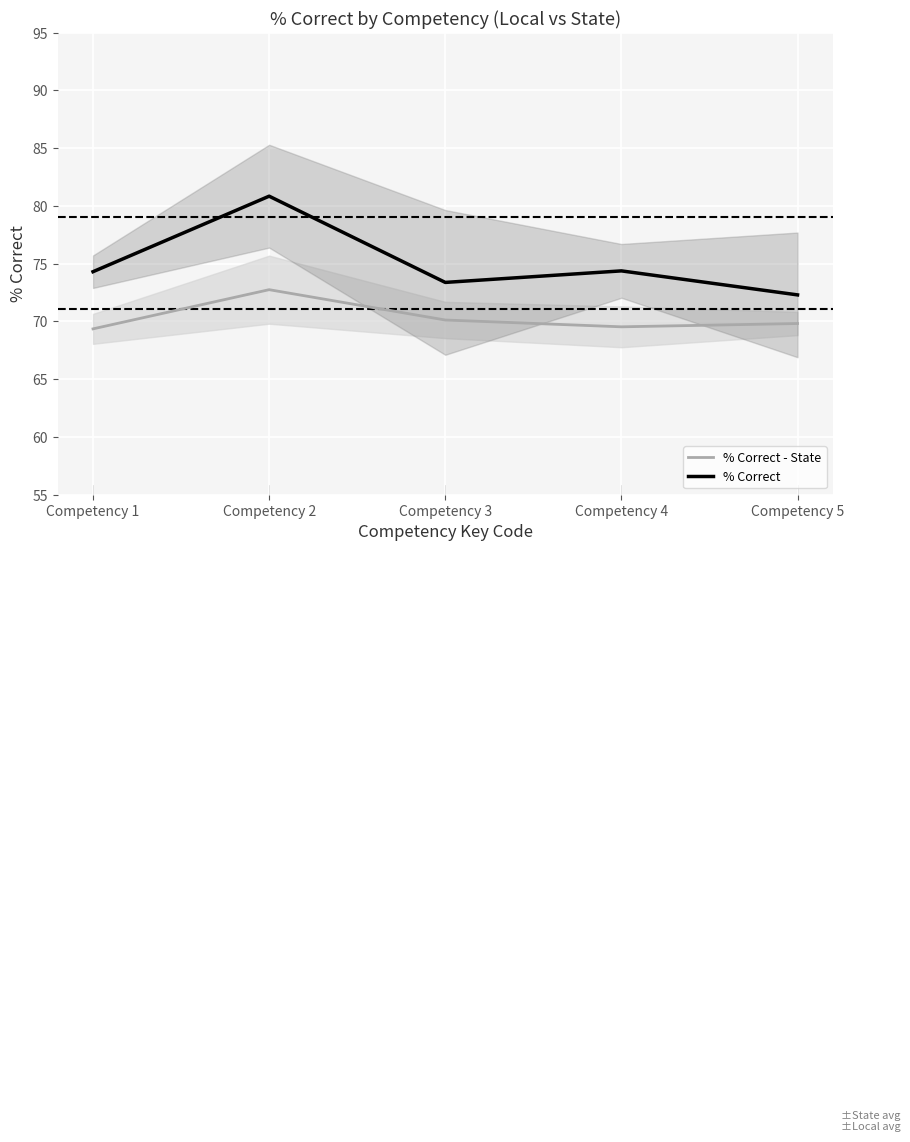

Reading right to left, transcribe all the data shown in this chart.

% Correct - State: 69.8	69.5	70.1	72.7	69.4
% Correct: 72.3	74.4	73.4	80.8	74.3